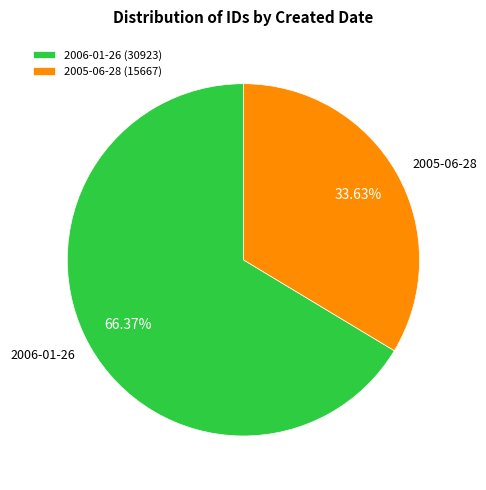

Between 2006-01-26 (30923) and 2005-06-28 (15667), which is larger?

2006-01-26 (30923)